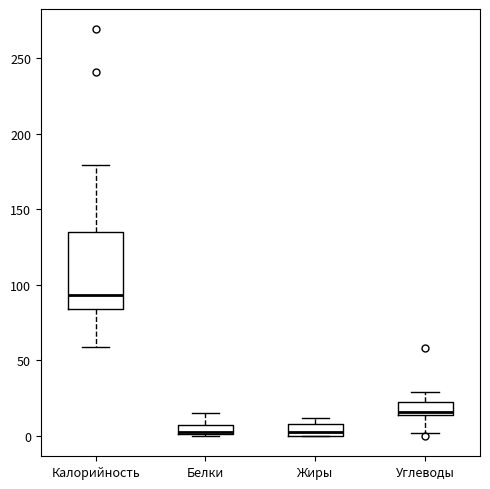

Which box is the tallest, from its lower edge to its upper edge?

Калорийность